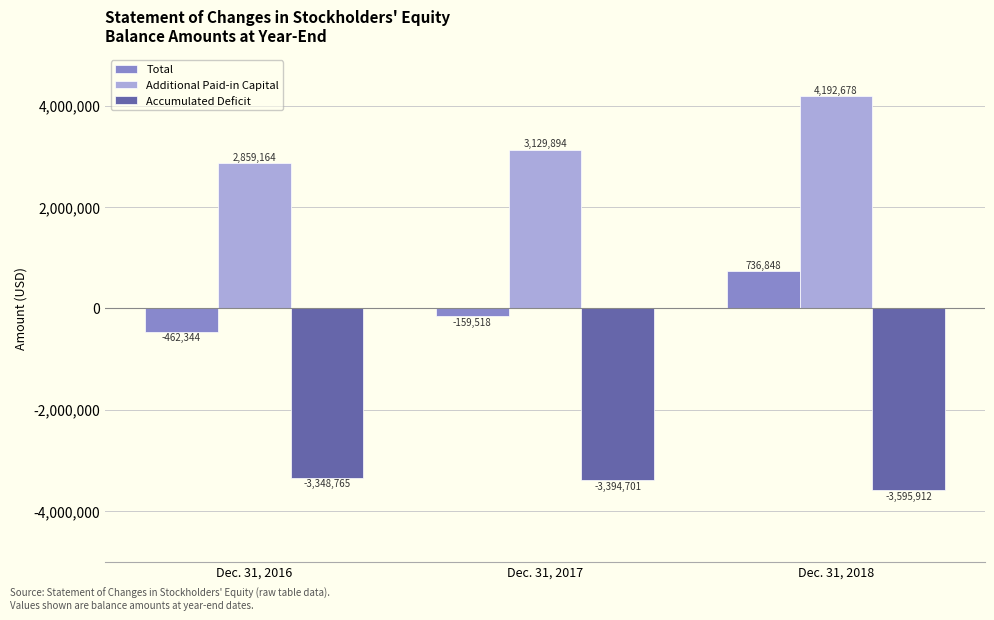

What is the spread (max minus min) of values at Dec. 31, 2018?

7788590